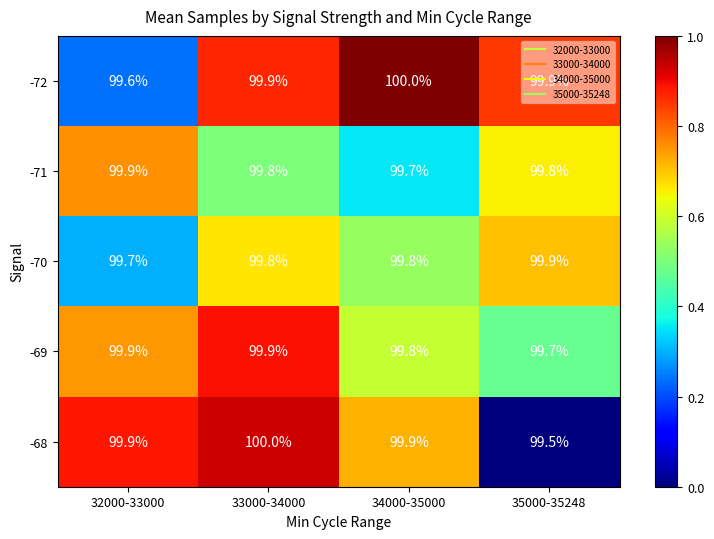

At which category is the sum across all series the highest?

33000-34000